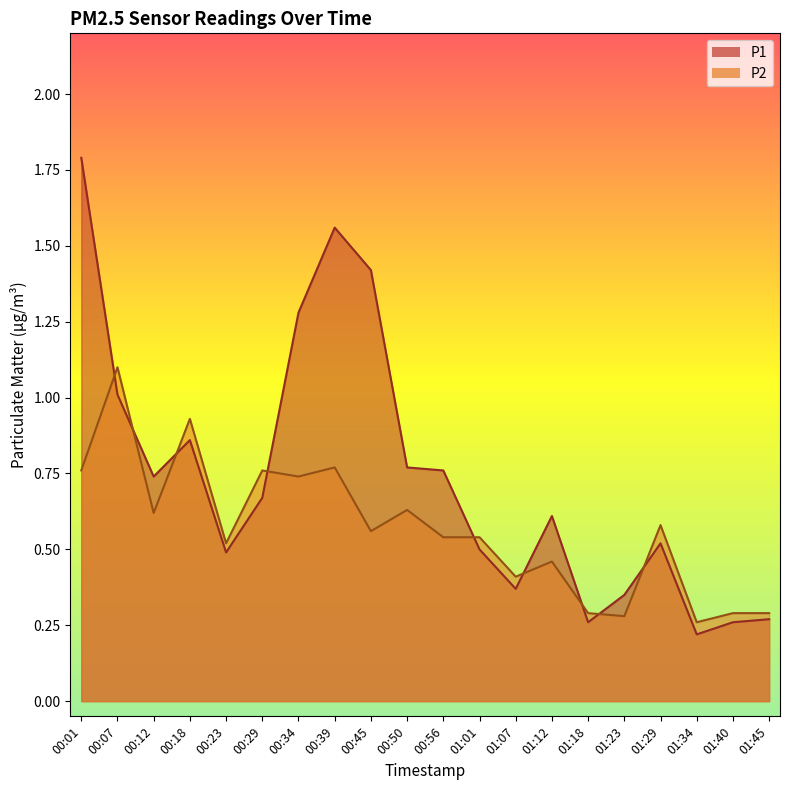

How many series are shown in this chart?

2